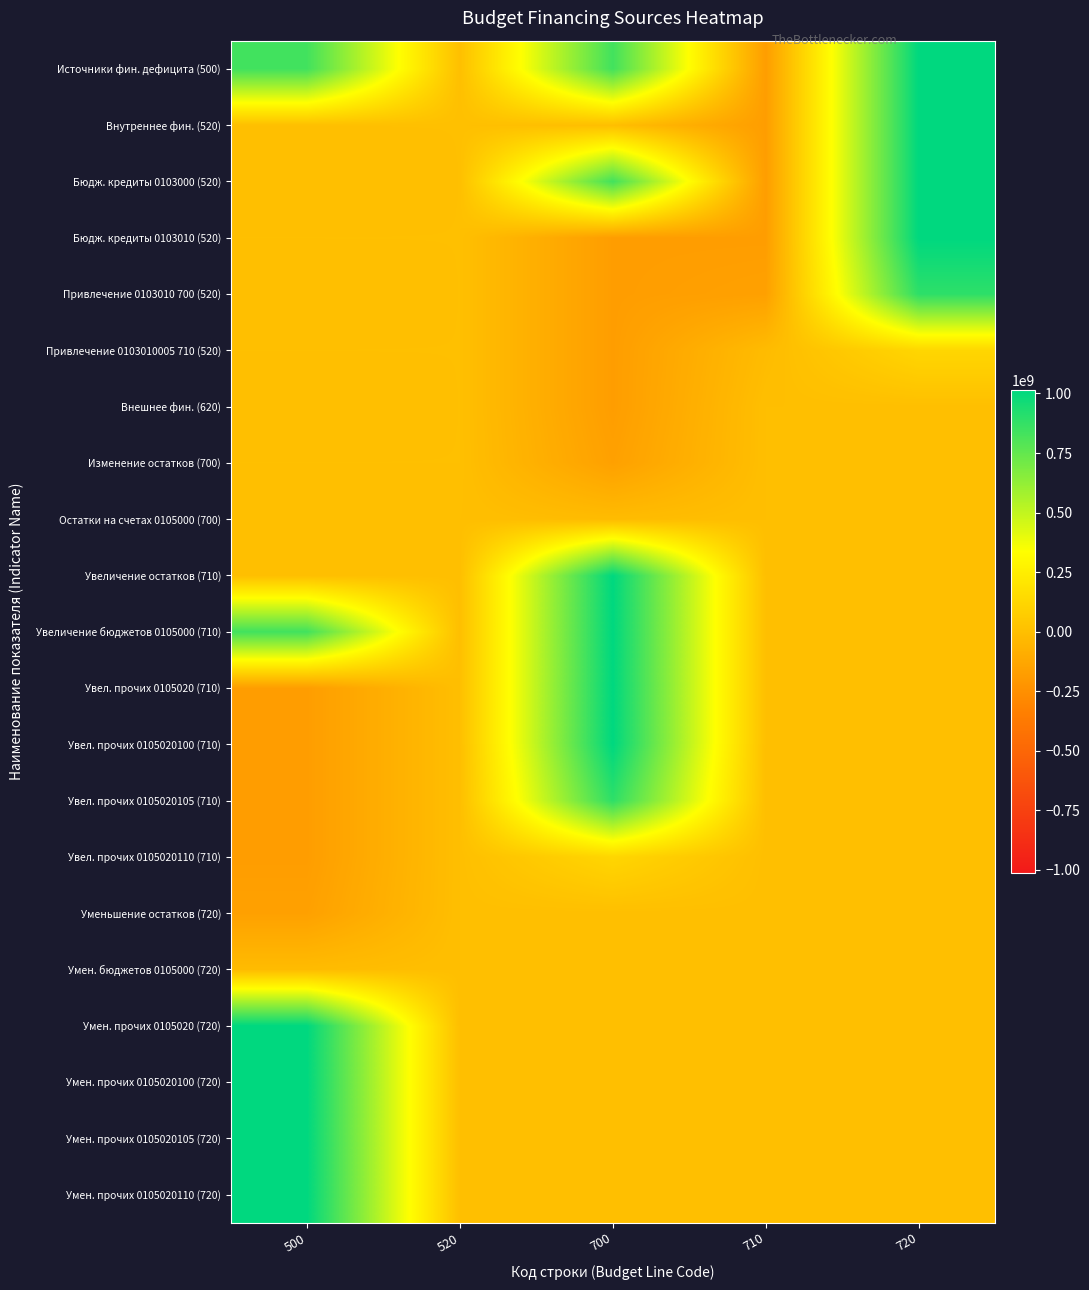

At how many categories does at least one series exceed 647965579?

3